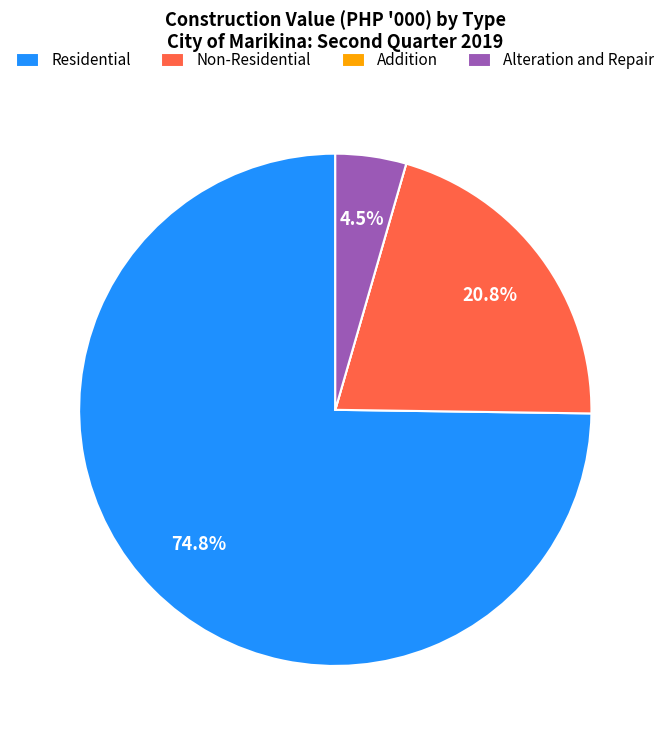

Does Residential account for over 50% of the chart?

Yes